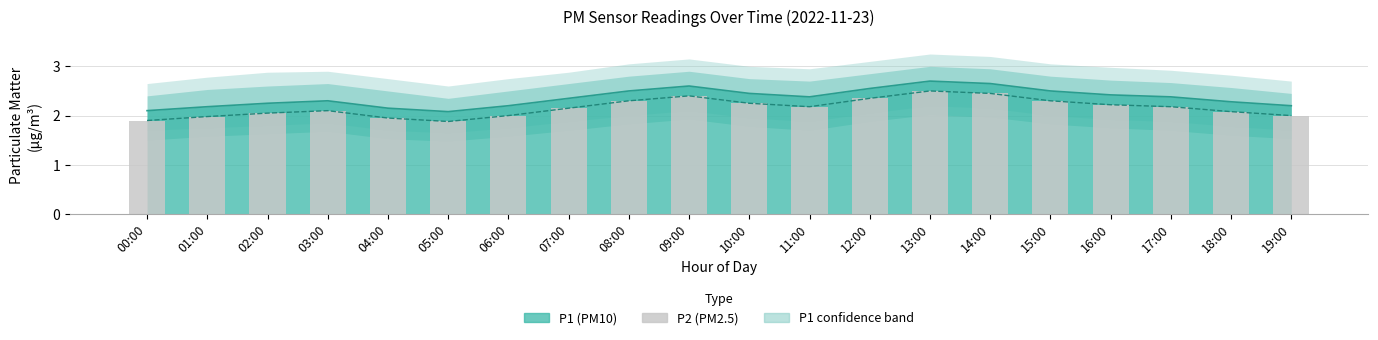

What position from the right is 10:00?

10